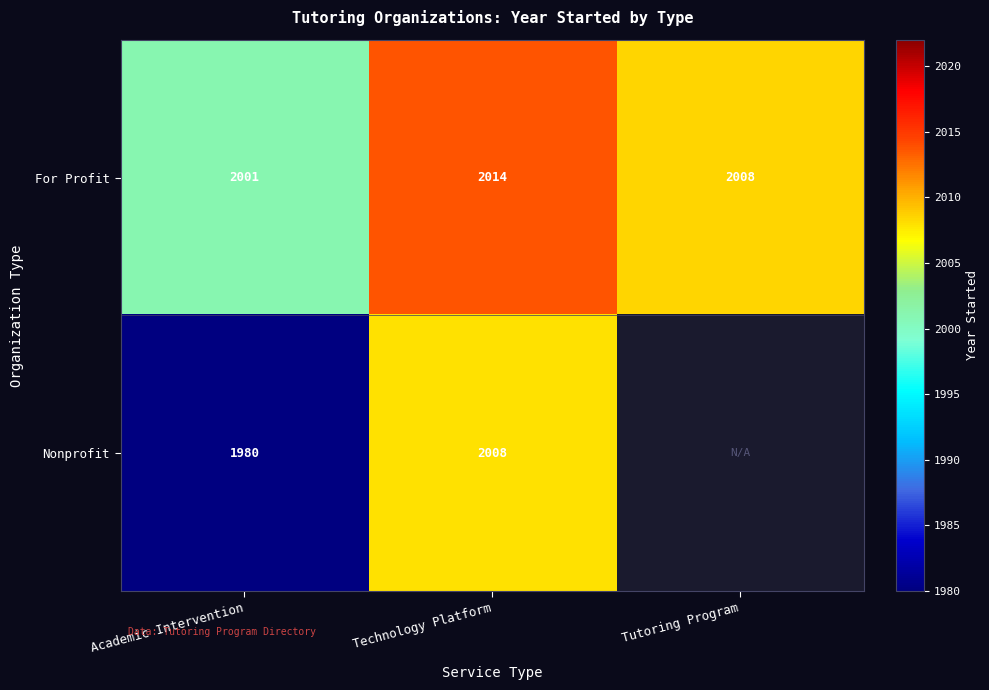

Between Academic Intervention and Technology Platform, which series saw the biggest shift?

Nonprofit